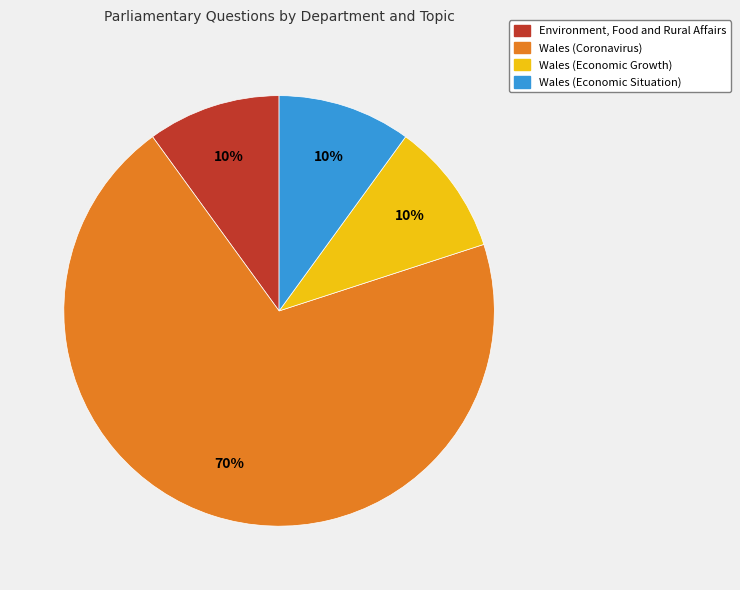

To the nearest percent, what is the difference between the largest and smallest slice percentages?

60%